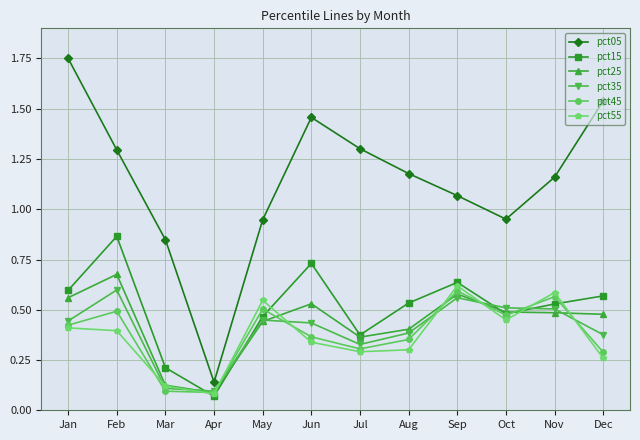

True or false: pct15 and pct05 intersect in this chart.

False